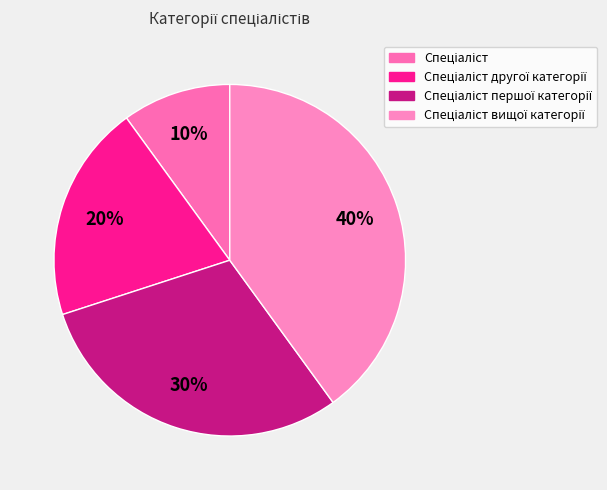

To the nearest percent, what is the combined percentage of Спеціаліст and Спеціаліст вищої категорії?

50%